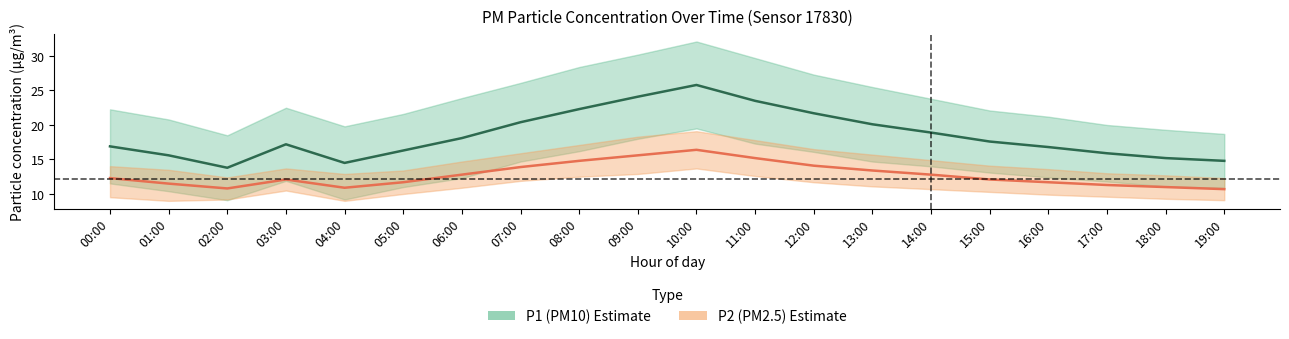

True or false: P2_upper and P2_lower intersect in this chart.

False